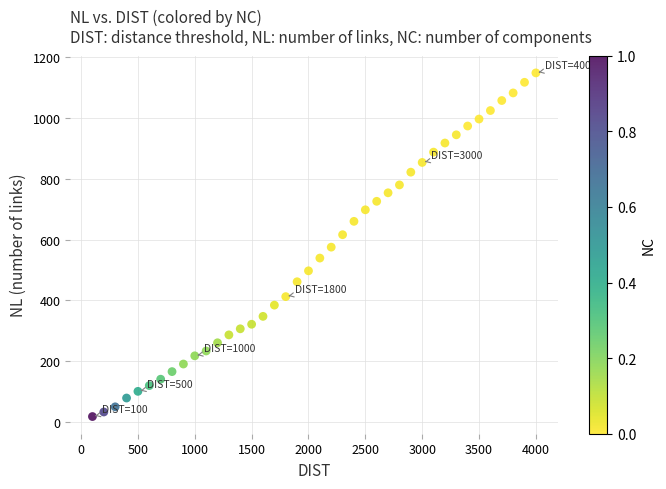

What is the range of X values (max minus min)?

3900